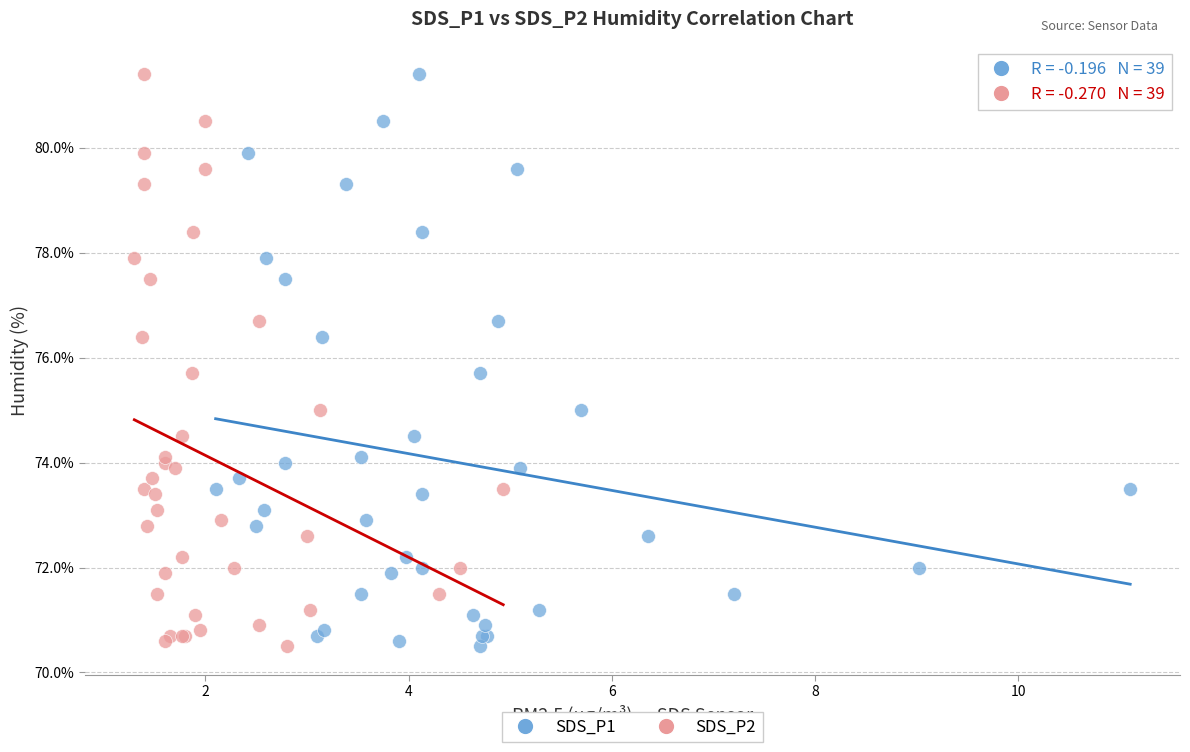

What are all the series names shown in the legend?

SDS_P1, SDS_P2